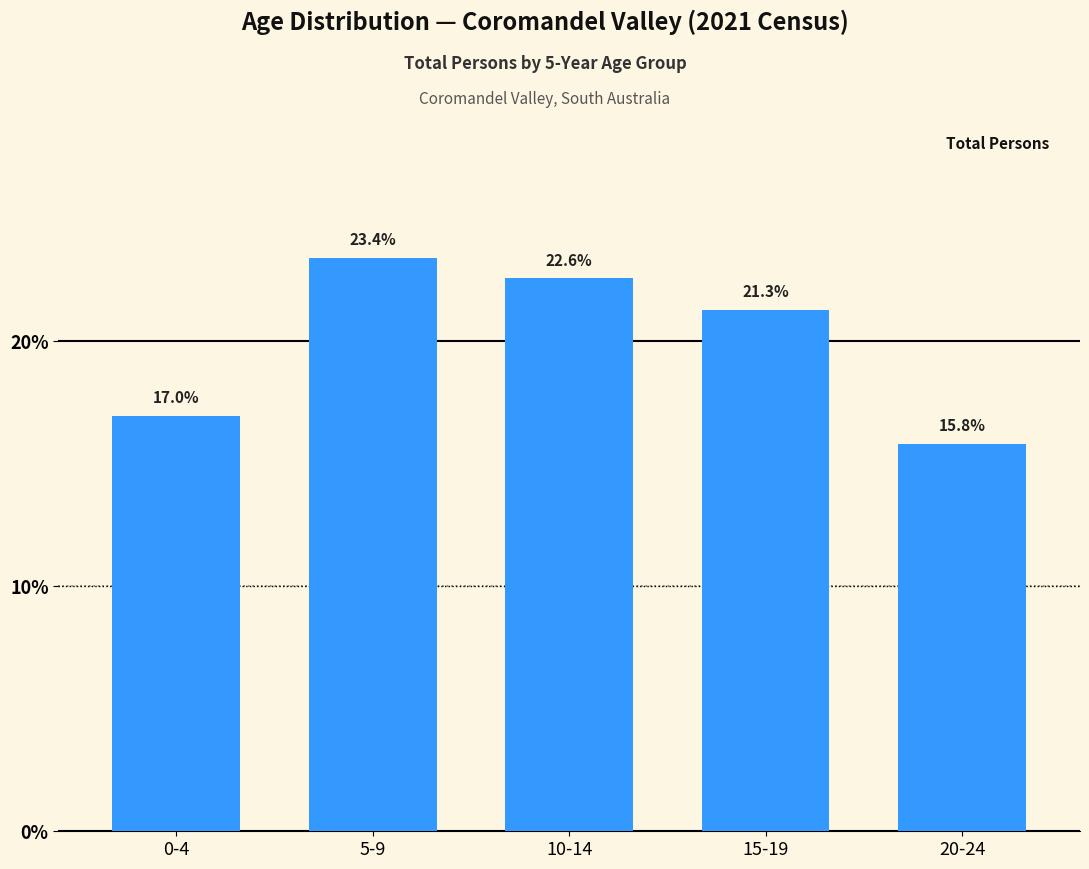

Reading right to left, transcribe all the data shown in this chart.

20-24=15.8	15-19=21.3	10-14=22.6	5-9=23.4	0-4=17.0